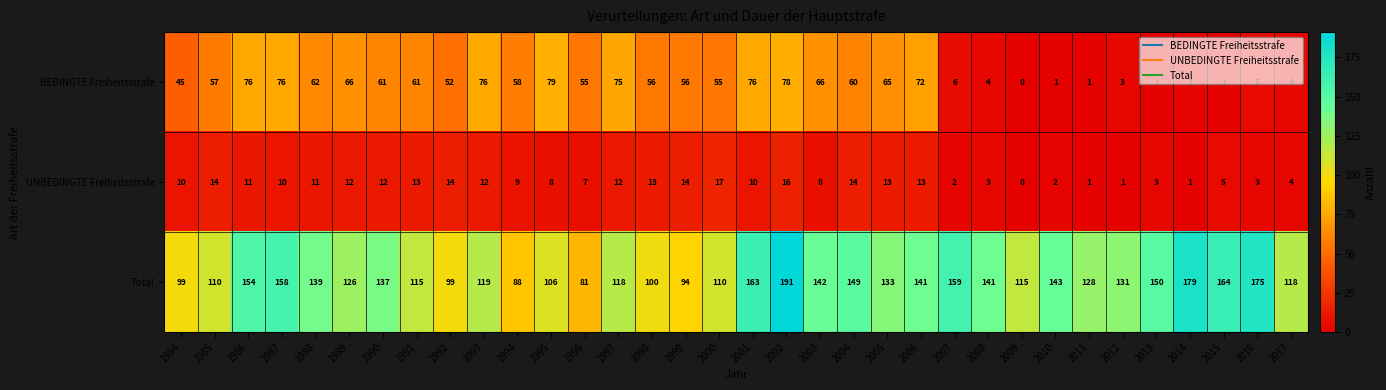

How many distinct data groups are displayed?

3